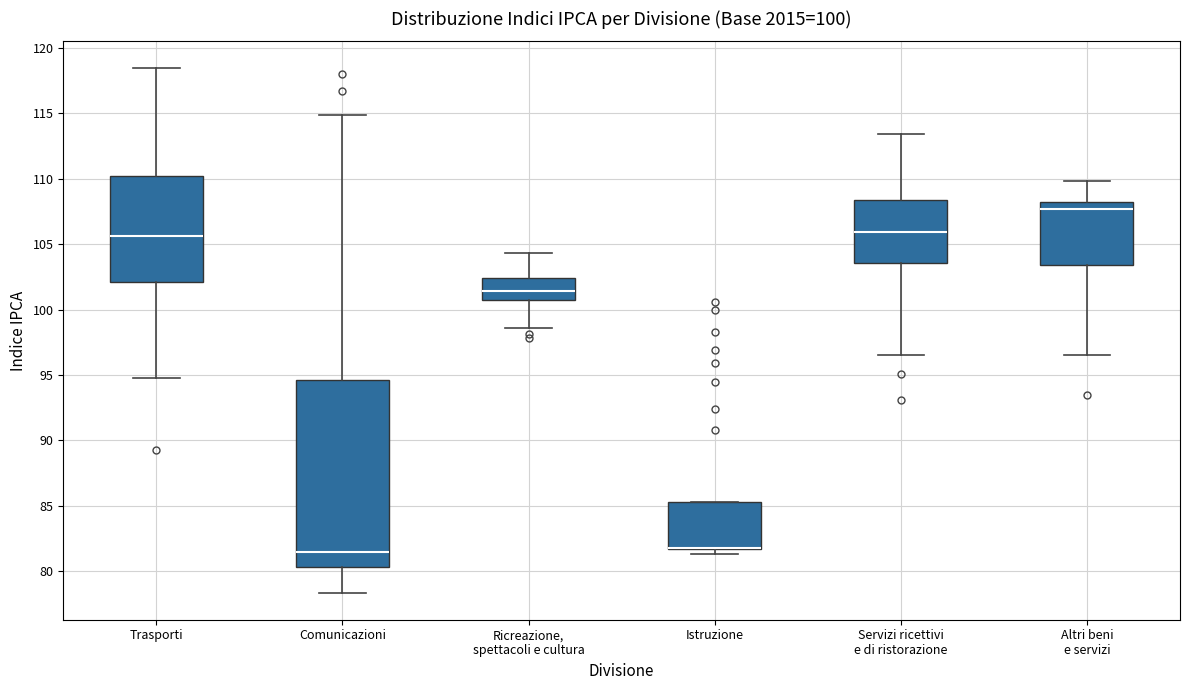

Which box is the tallest, from its lower edge to its upper edge?

Comunicazioni